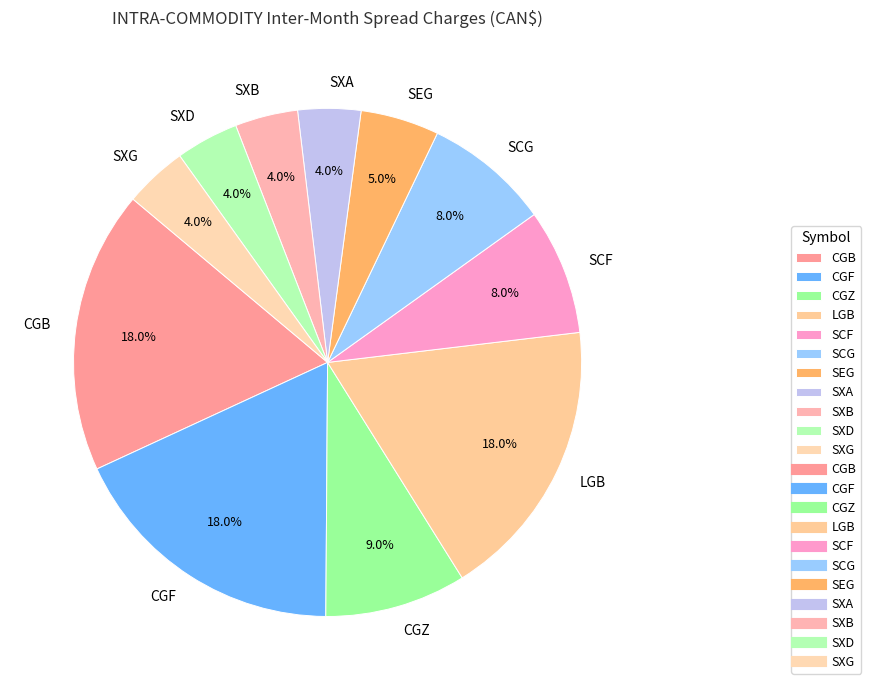

Is the sum of CGZ and CGF greater than half?

No